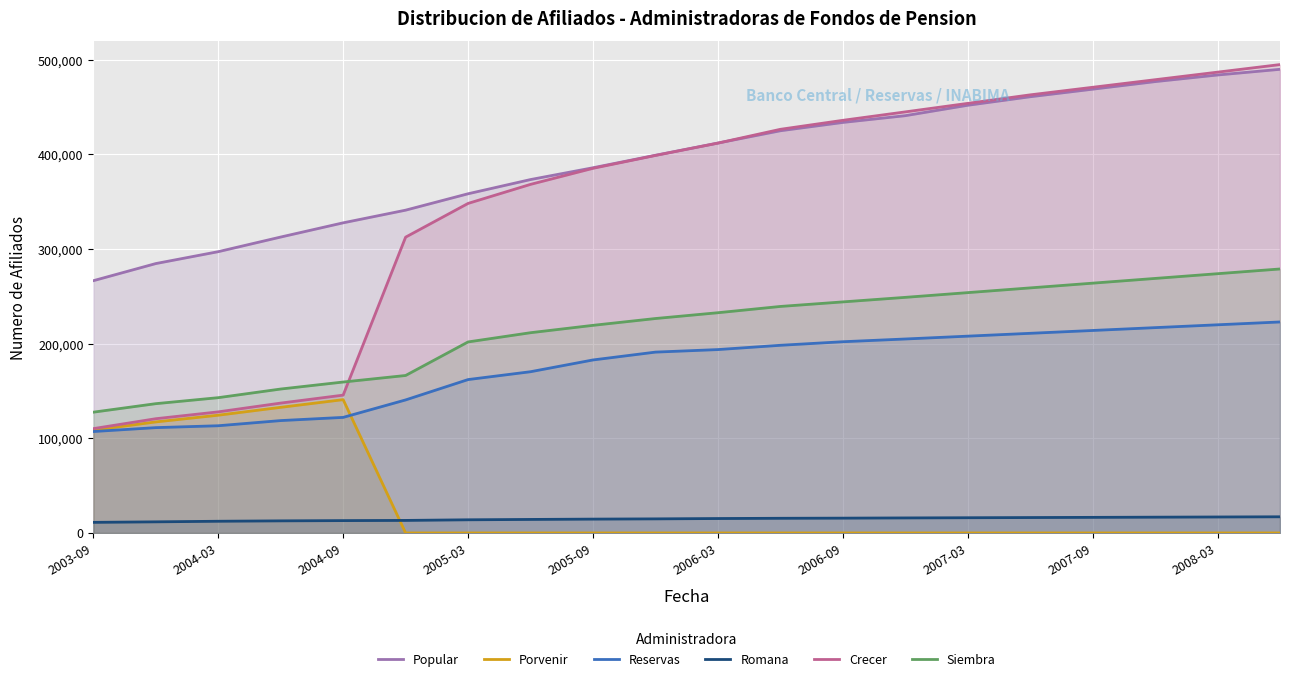

At which category is the sum across all series the highest?

19